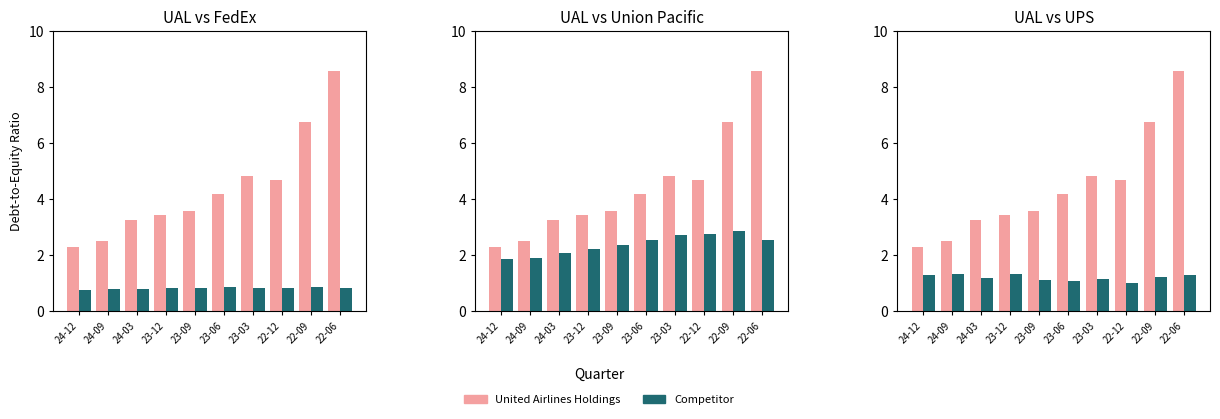

Which series has the largest total across all categories?

United Airlines Holdings